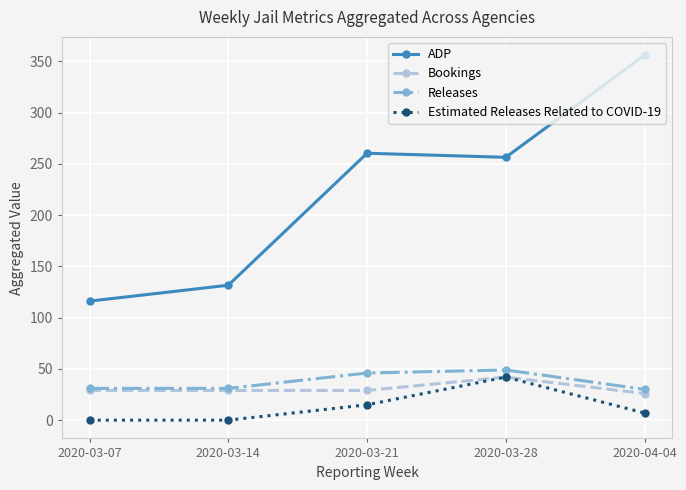

True or false: ADP has more than 1 interior local peaks.

False